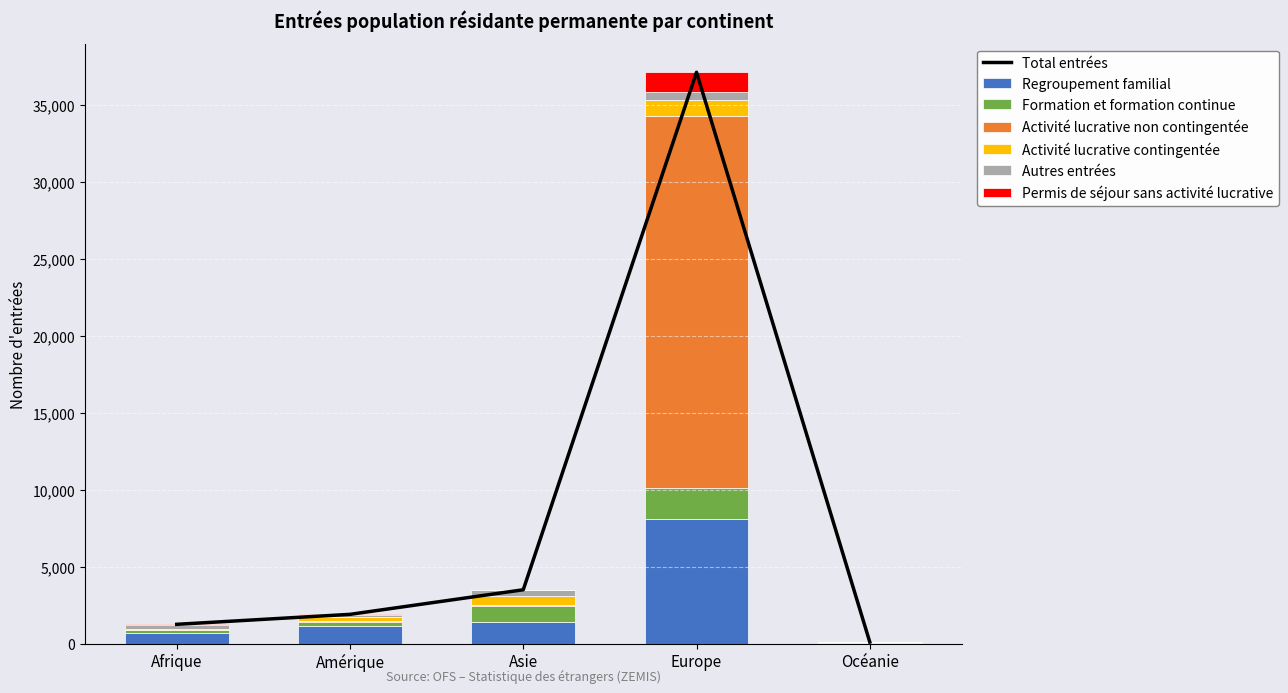

What is the spread (max minus min) of values at Europe?

23617